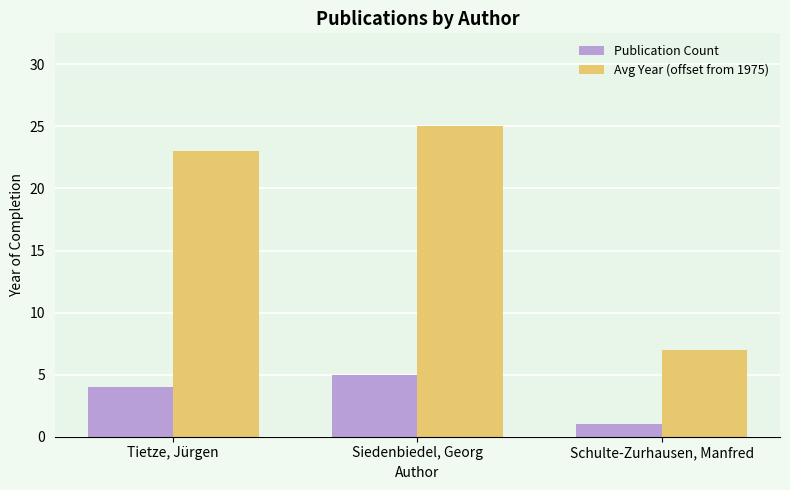

Which series has the largest range (max minus min)?

Avg Year (offset from 1975)